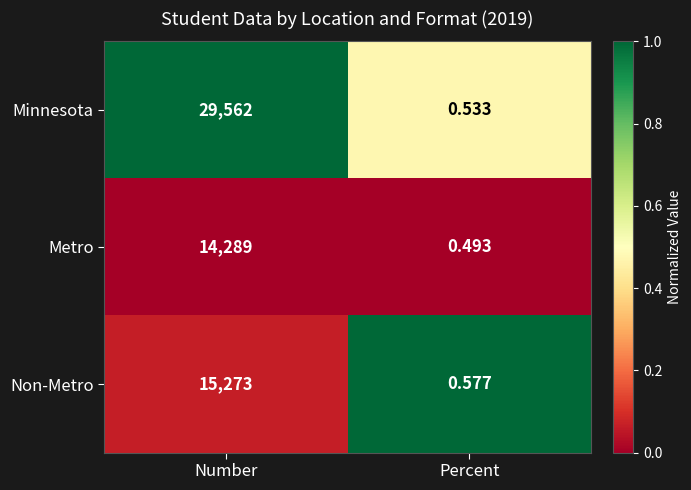

At how many categories does at least one series exceed 0?

2